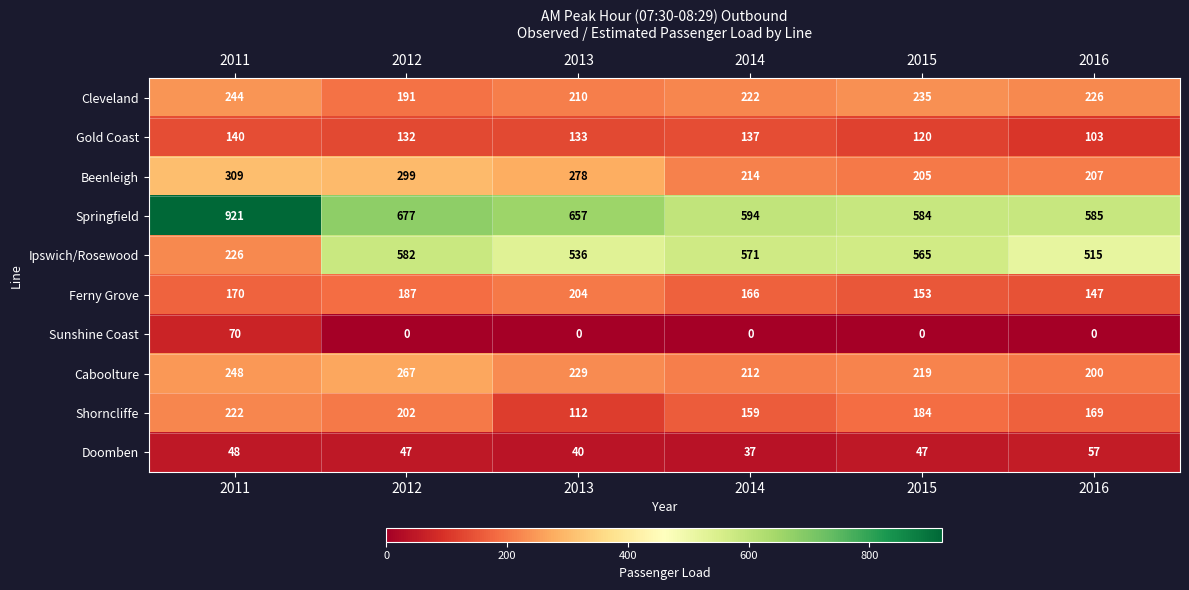

The value of Beenleigh at 2011 is 497. True or false?

False